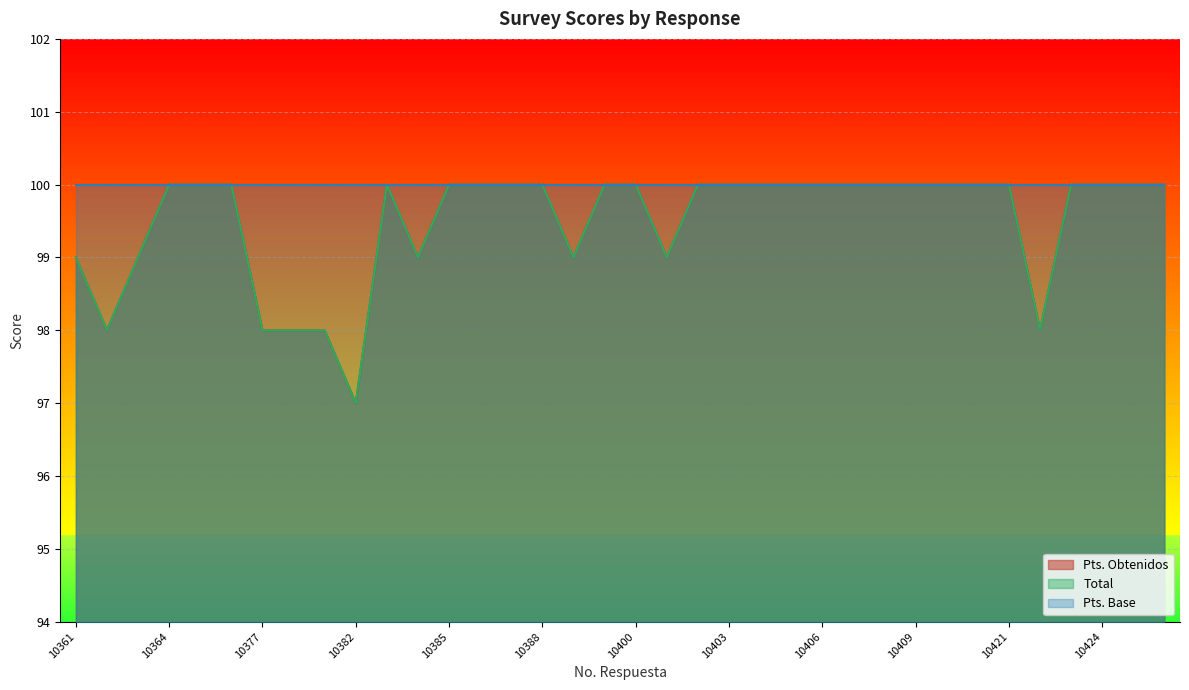

What is the approximate value of Total at 10402?

100